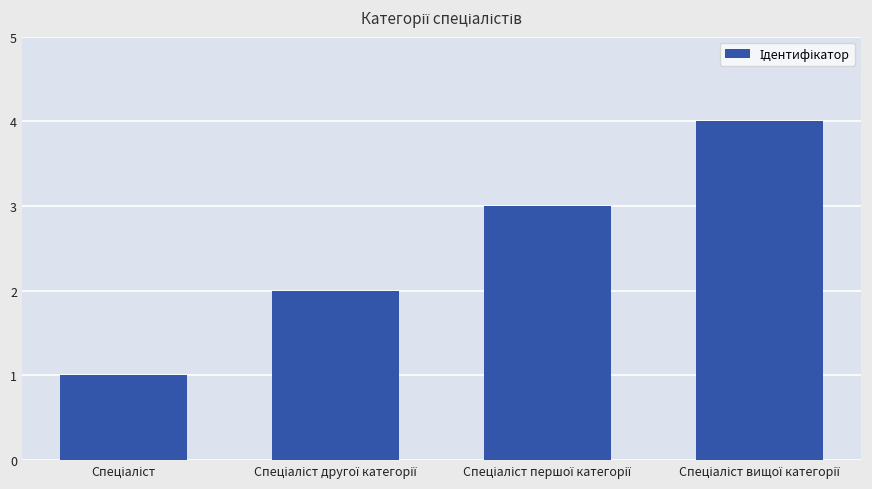

What is the sum of all values?

10